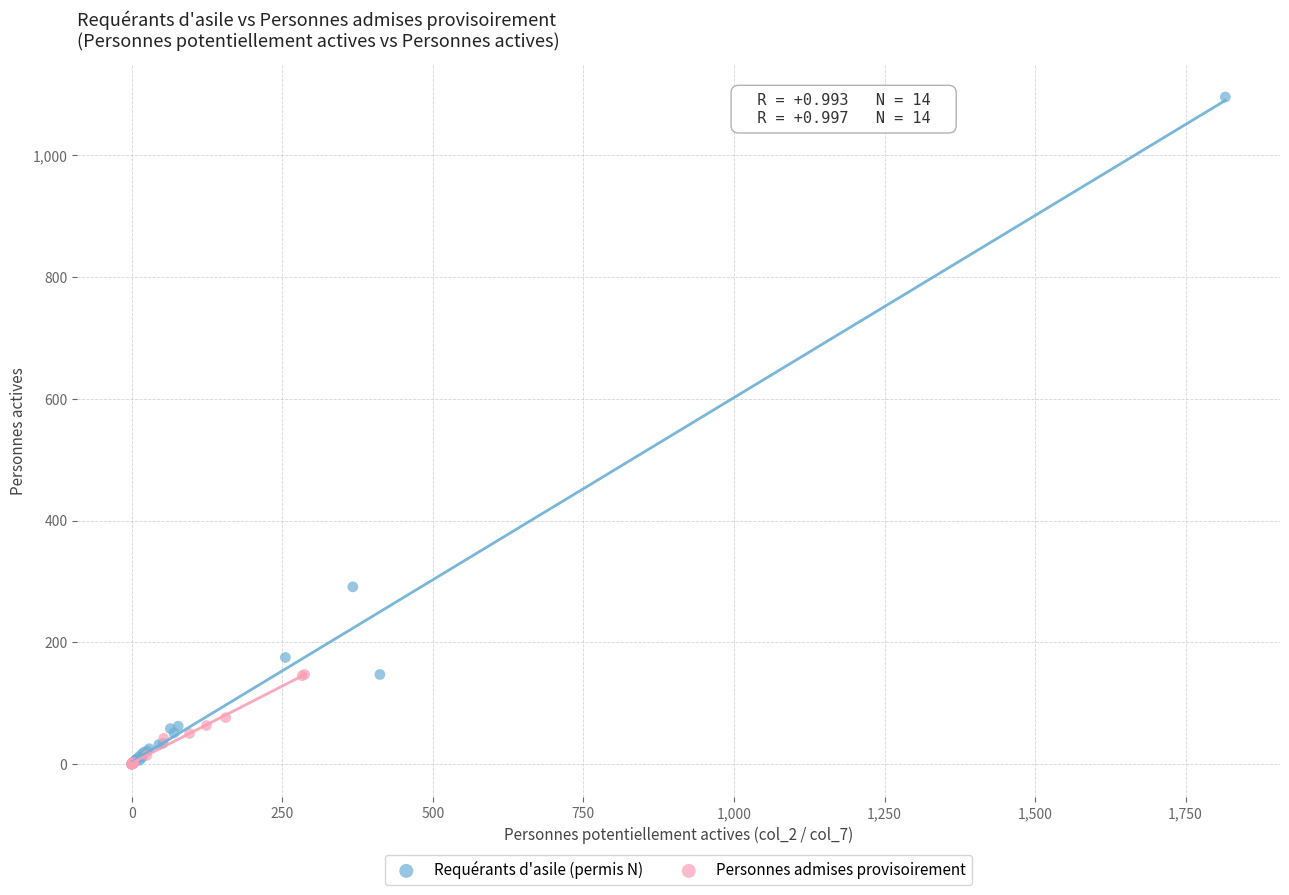

Which series has the widest spread of Y values?

Requérants d'asile (permis N)